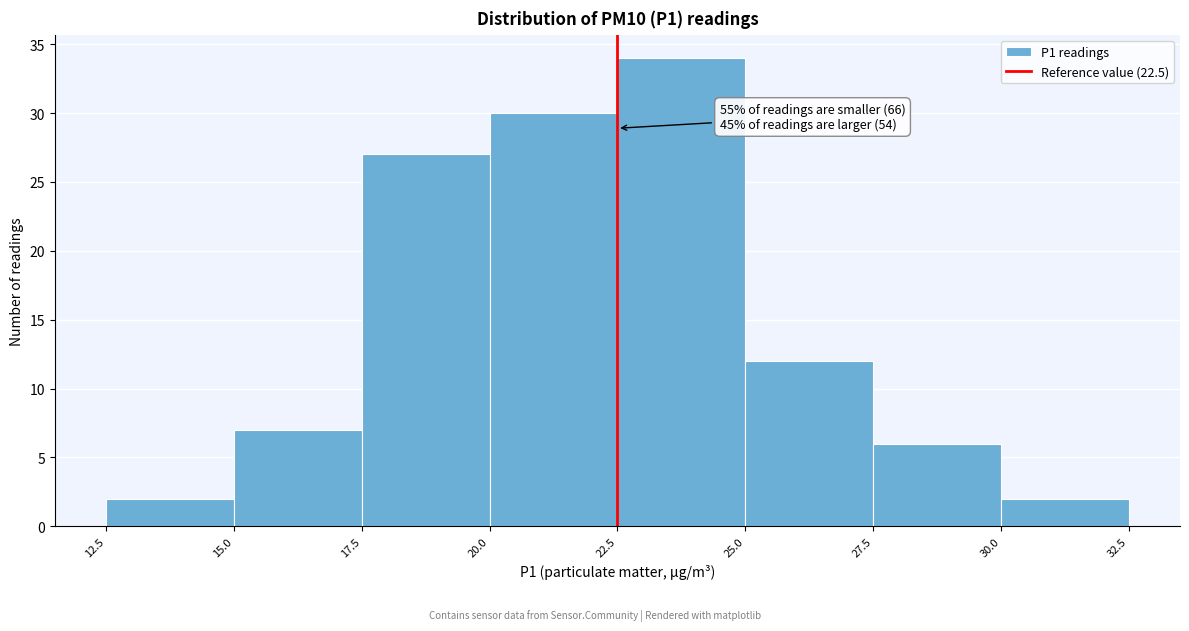

Over which range of the x-axis is the bar tallest?

22.5 to 25.0